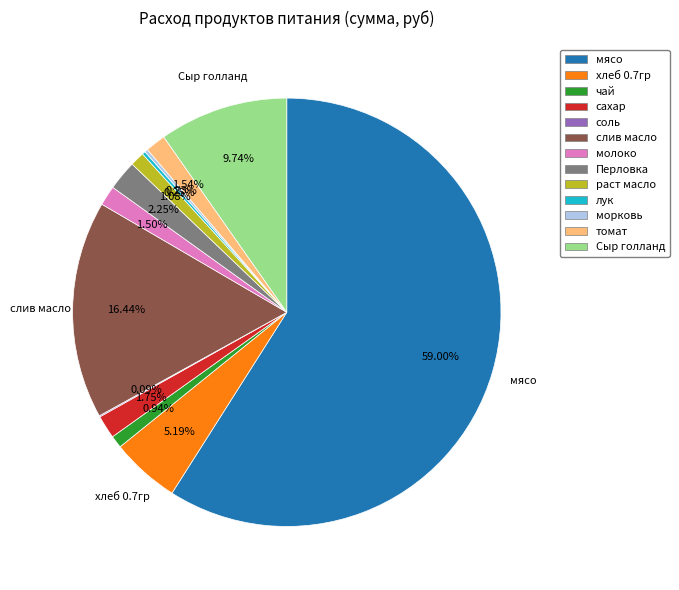

Combined, do молоко and слив масло account for over 50%?

No